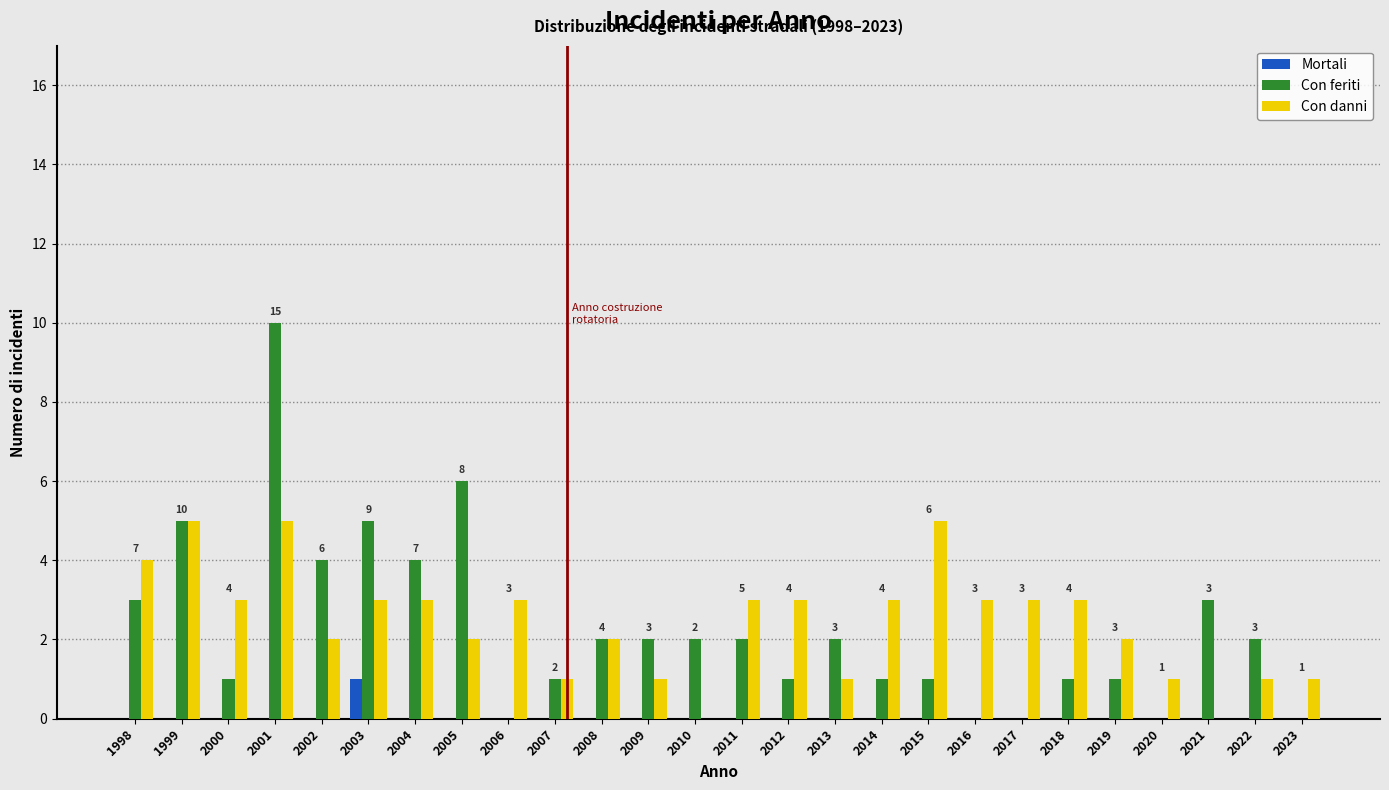

At which category is the sum across all series the highest?

2001